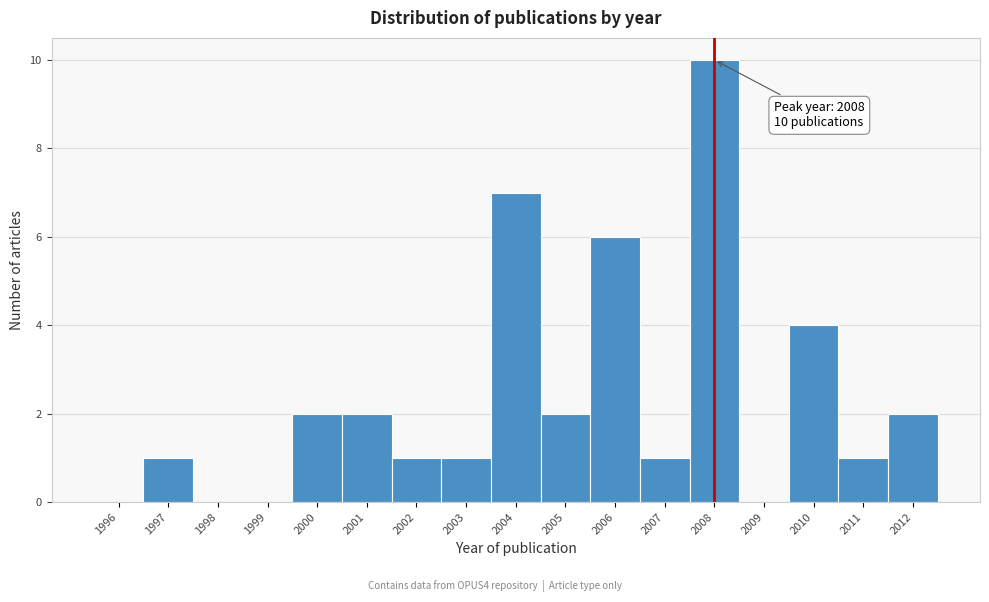

Reading left to right, what are all the values shown in this chart?

1996=0	1997=1	1998=0	1999=0	2000=2	2001=2	2002=1	2003=1	2004=7	2005=2	2006=6	2007=1	2008=10	2009=0	2010=4	2011=1	2012=2